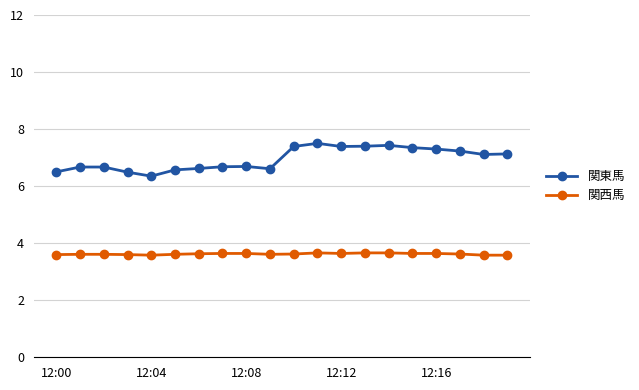

What is the average value of the 関西馬 series?

3.6